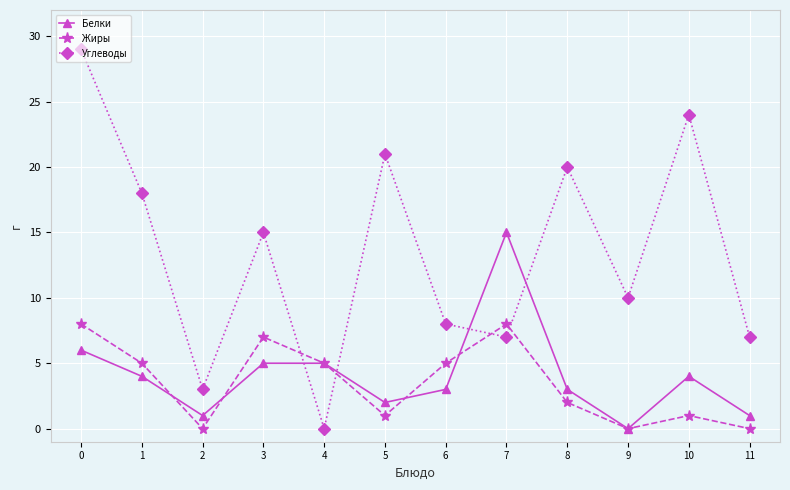

Between which two adjacent categories do Углеводы and Белки first intersect?

3 and 4